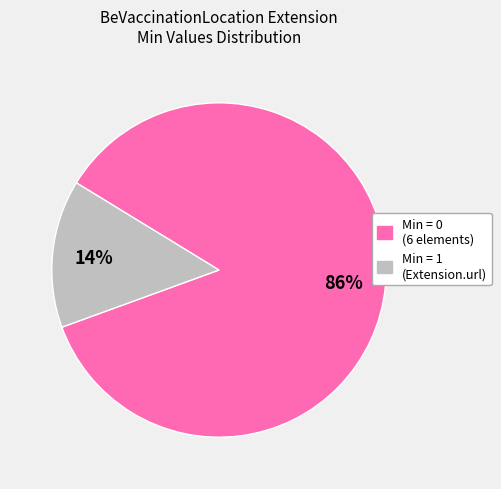

Is there any slice that represents more than half of the pie?

Yes